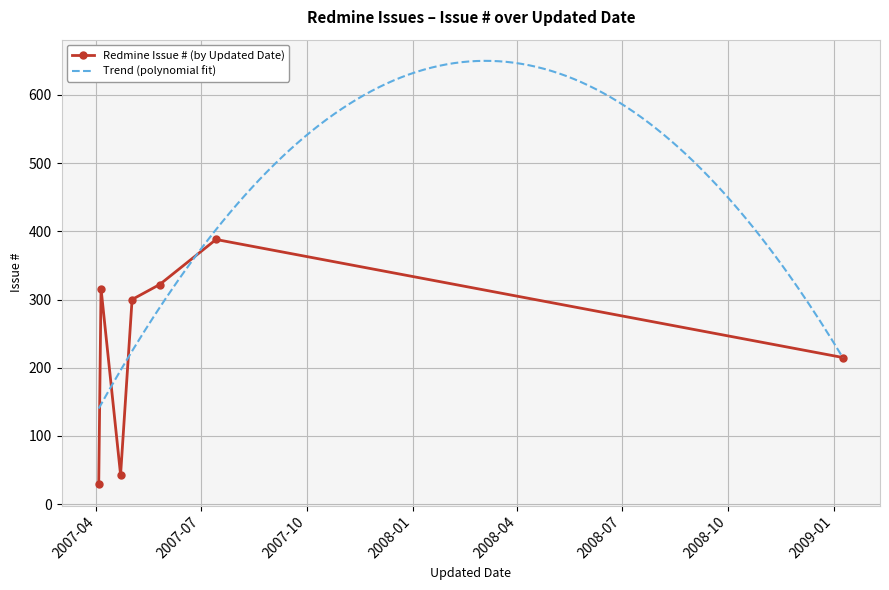

What is the difference between the maximum and minimum values?

359